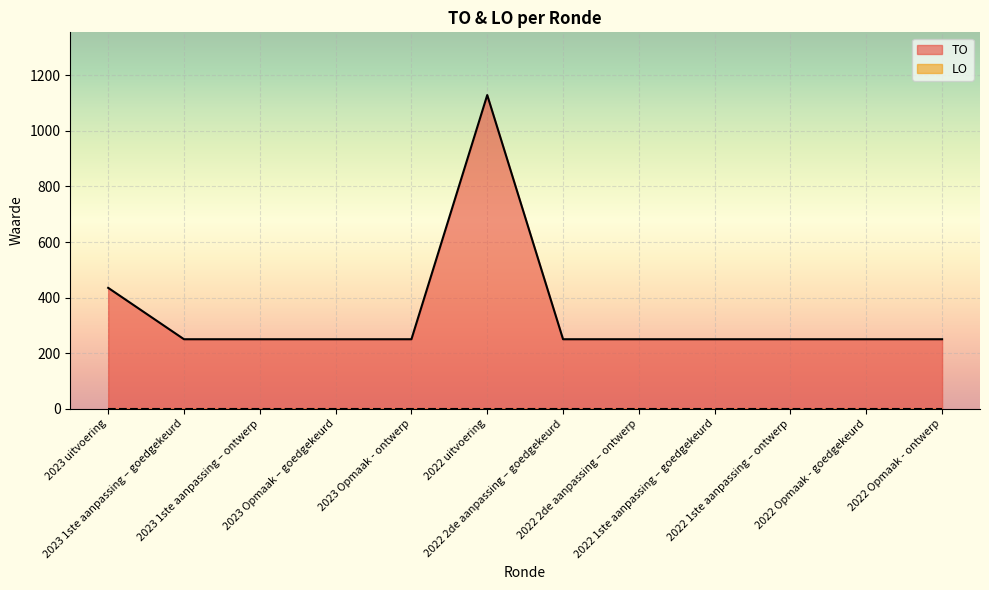

List the labels in order of value, smallest first.

2023 1ste aanpassing – goedgekeurd, 2023 1ste aanpassing – ontwerp, 2023 Opmaak – goedgekeurd, 2023 Opmaak - ontwerp, 2022 2de aanpassing – goedgekeurd, 2022 2de aanpassing – ontwerp, 2022 1ste aanpassing – goedgekeurd, 2022 1ste aanpassing – ontwerp, 2022 Opmaak - goedgekeurd, 2022 Opmaak - ontwerp, 2023 uitvoering, 2022 uitvoering